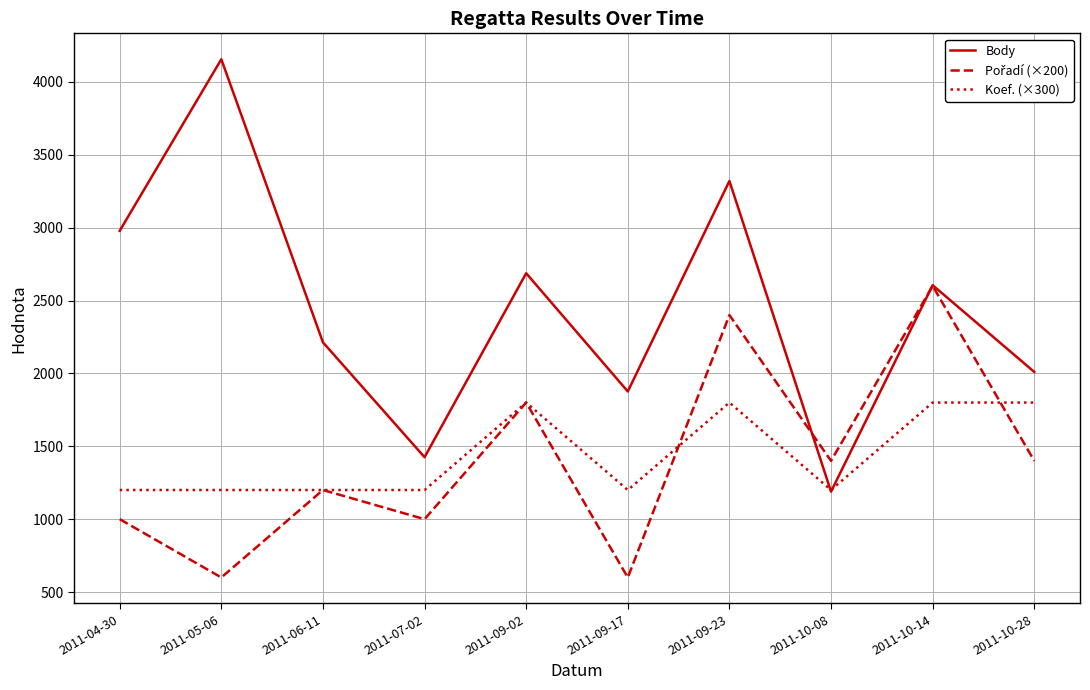

What is the difference between the maximum and minimum values in the Koef. (×300) series?

600